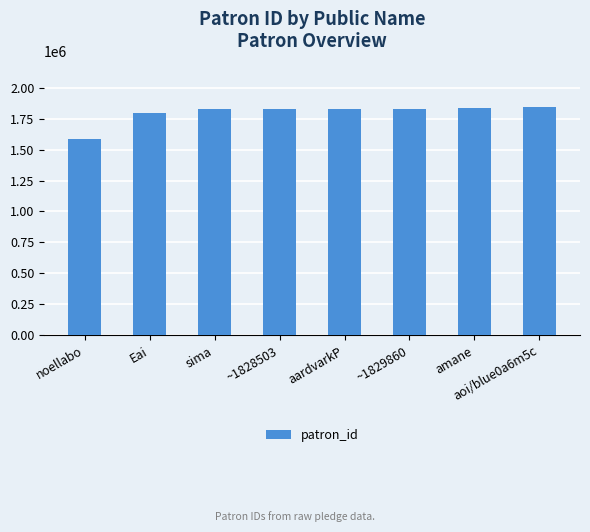

What is the minimum value shown in the chart?

1587343